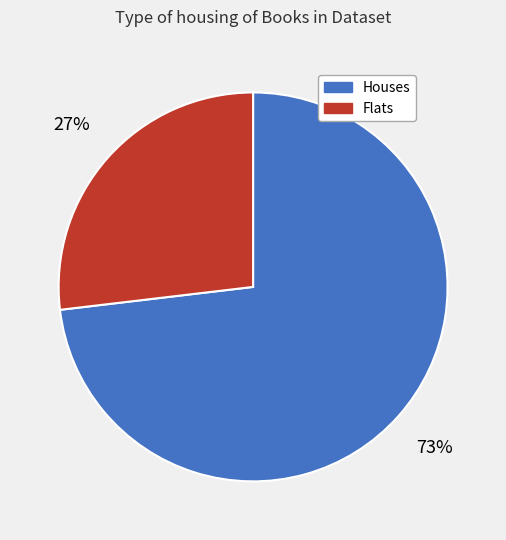

Approximately how many times larger is the value at Houses compared to Flats?

2.7